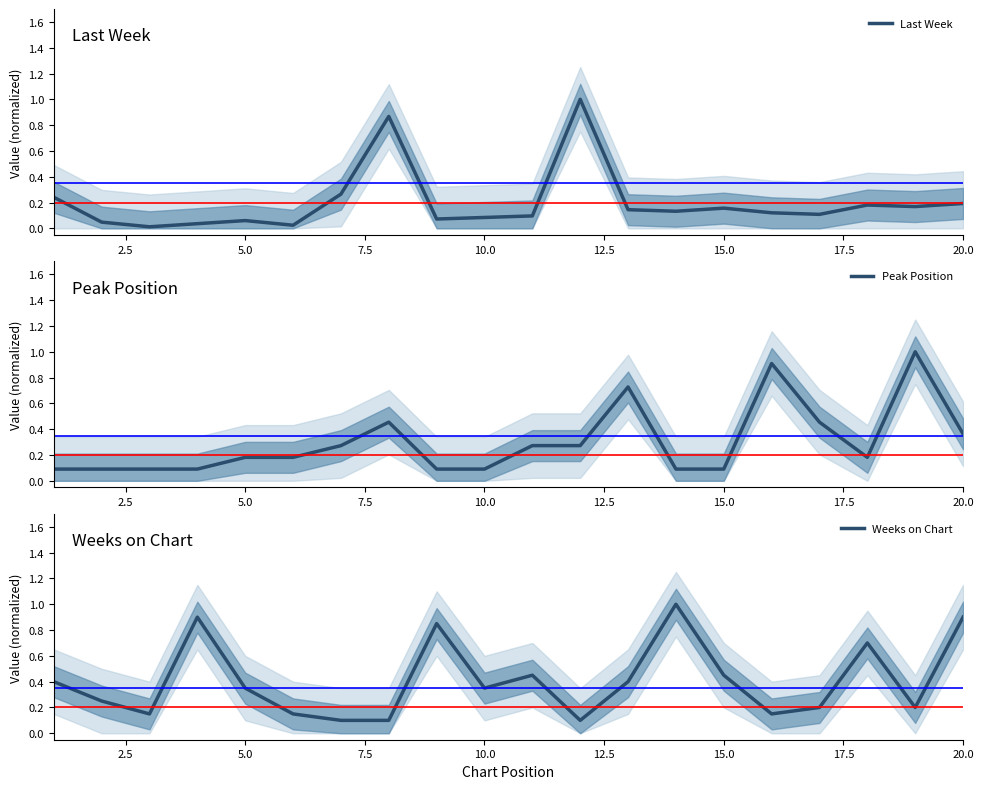

True or false: Peak Position has a value of 0.1 at 15.0.

True